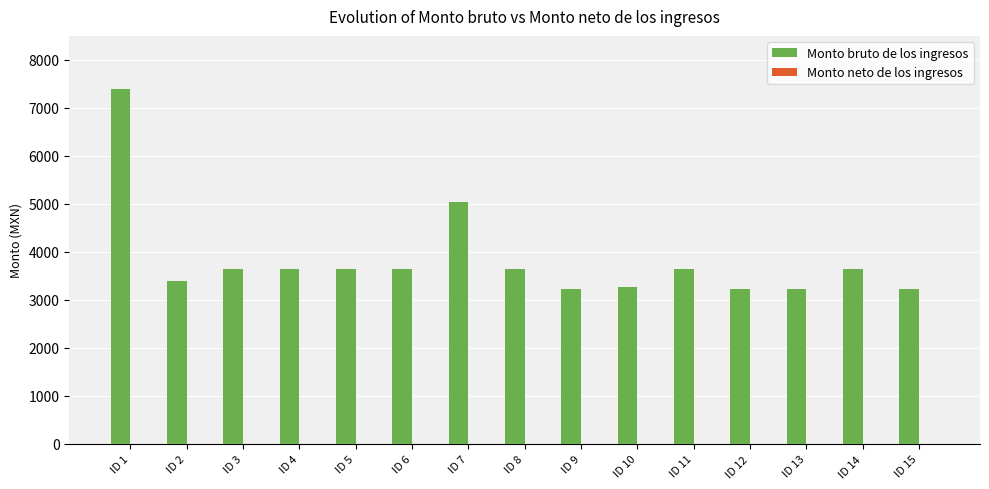

Between ID 13 and ID 7, which is larger?

ID 7